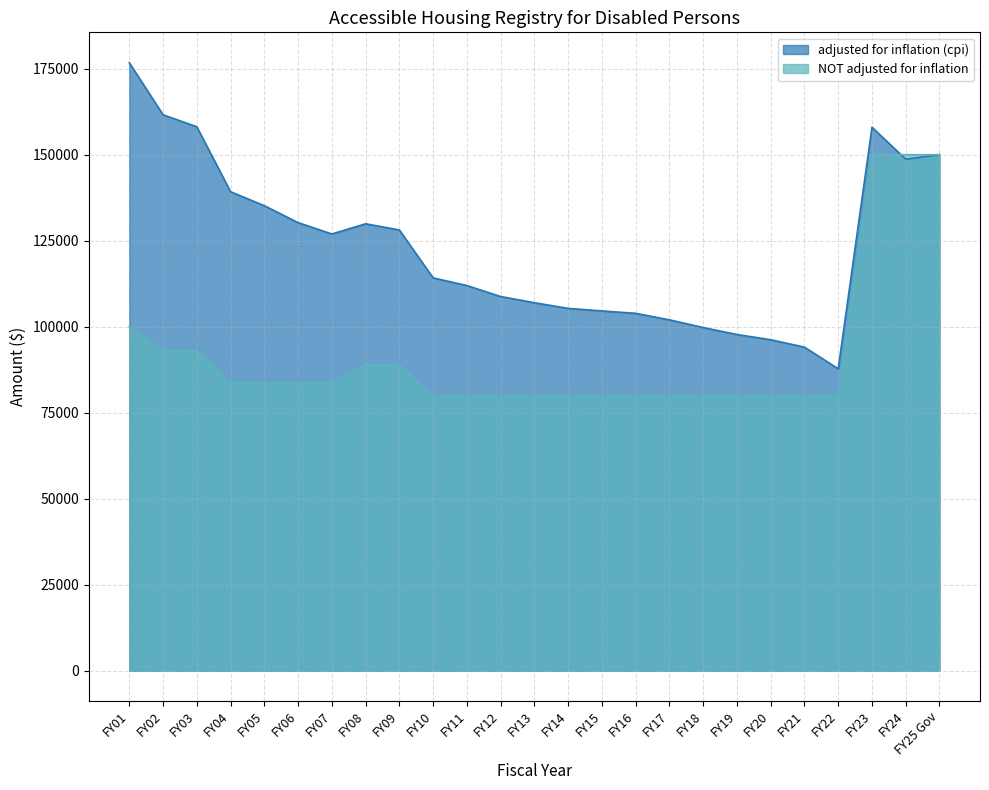

What is the value of the NOT adjusted for inflation point at the 11th from the left?

80000